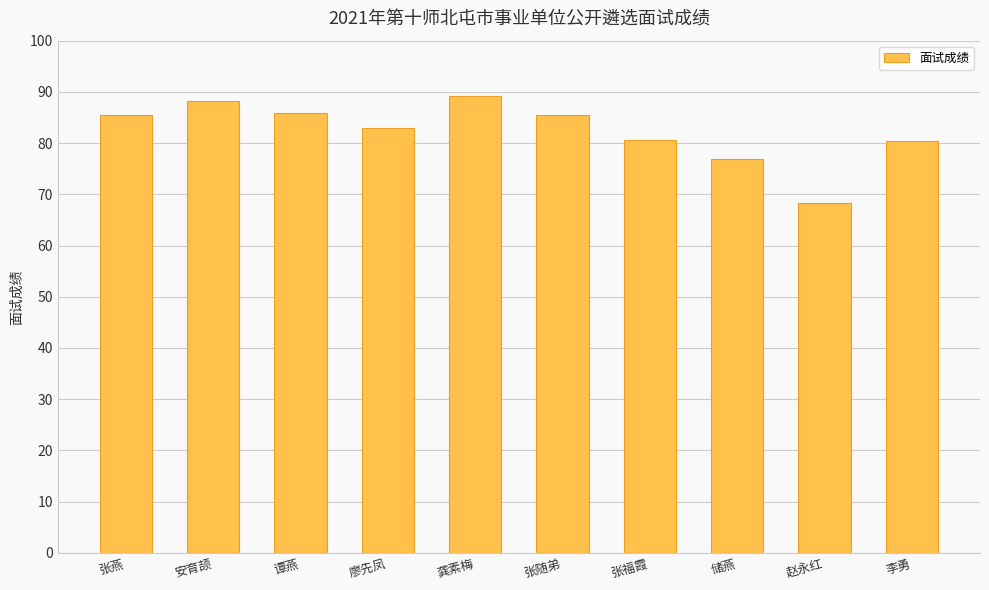

Are the bars horizontal?

No